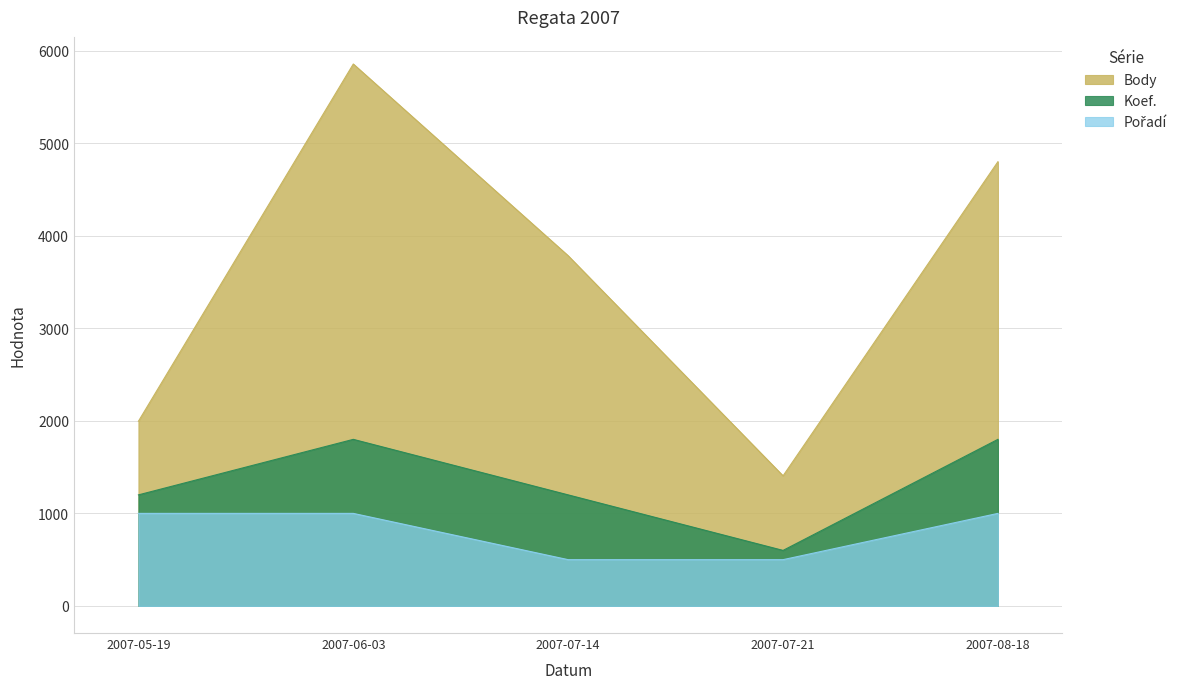

At how many categories does at least one series exceed 3854?

2